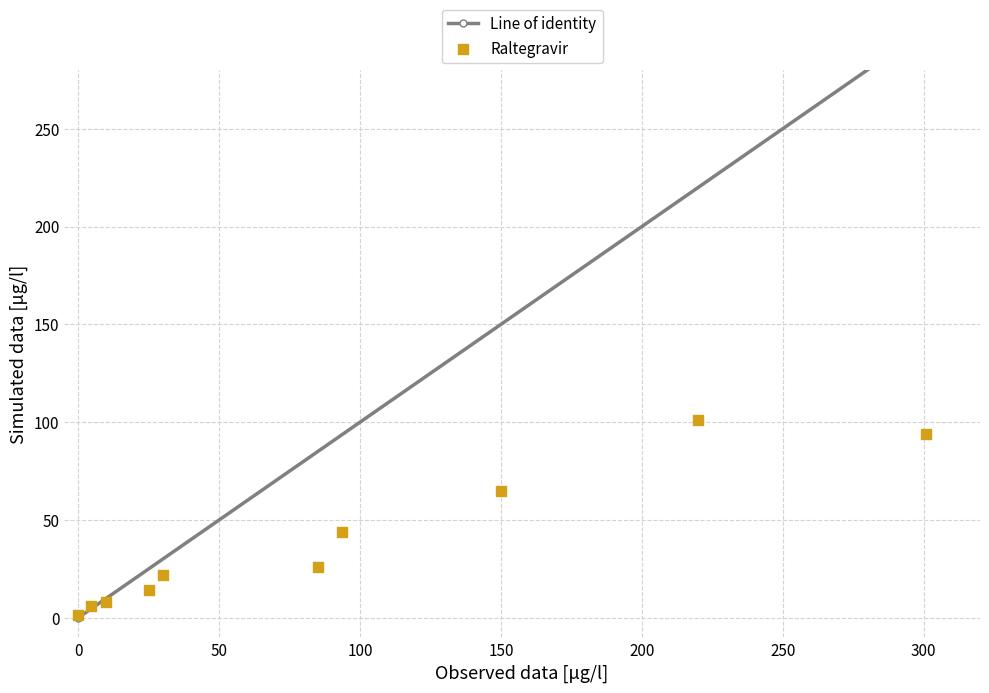

What Y value in the scatter plot is closest to 51?

44.0